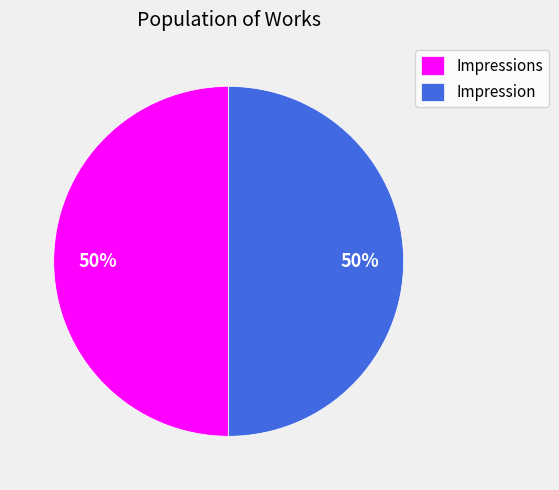

Do Impressions and Impression together represent more than half of the pie?

Yes